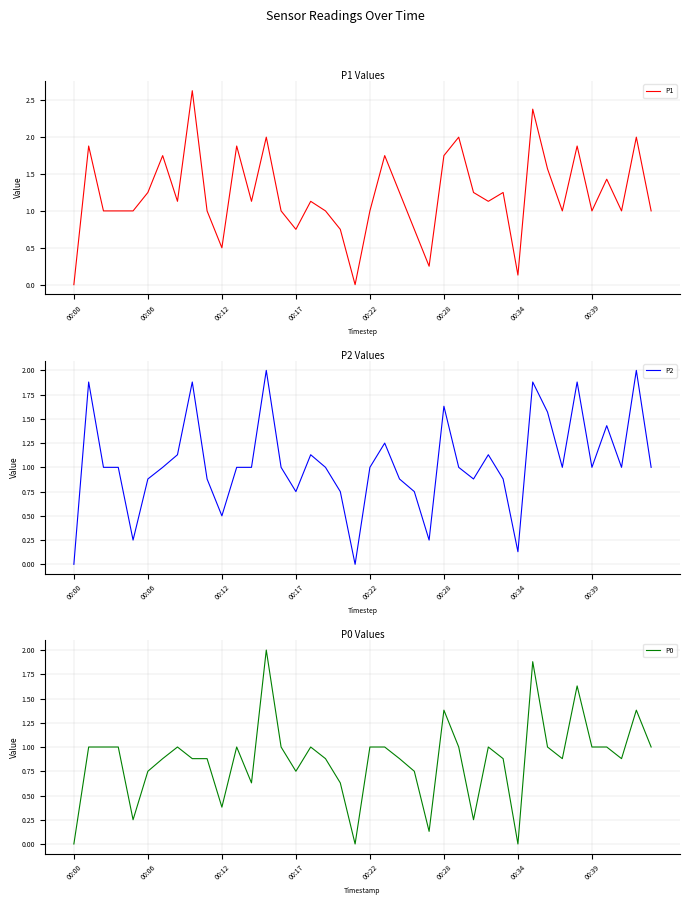

How many values in P1 are above zero?

38